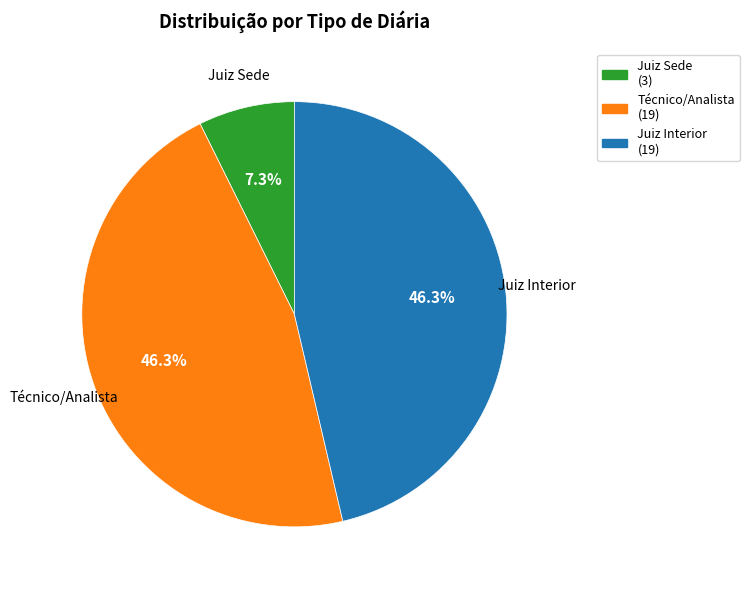

Is there a majority slice in this chart?

No